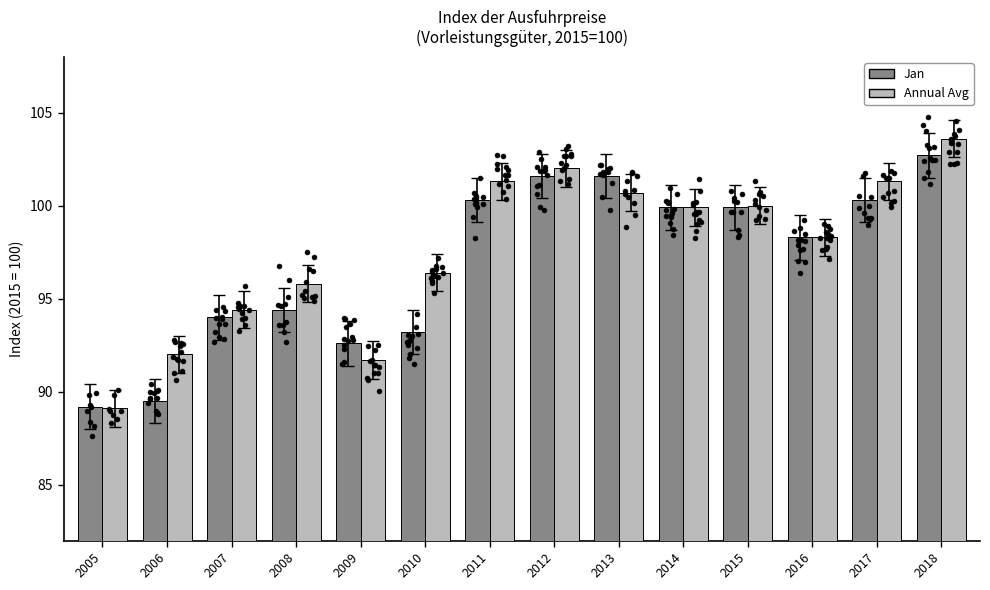

Which series has the largest total across all categories?

Annual Avg